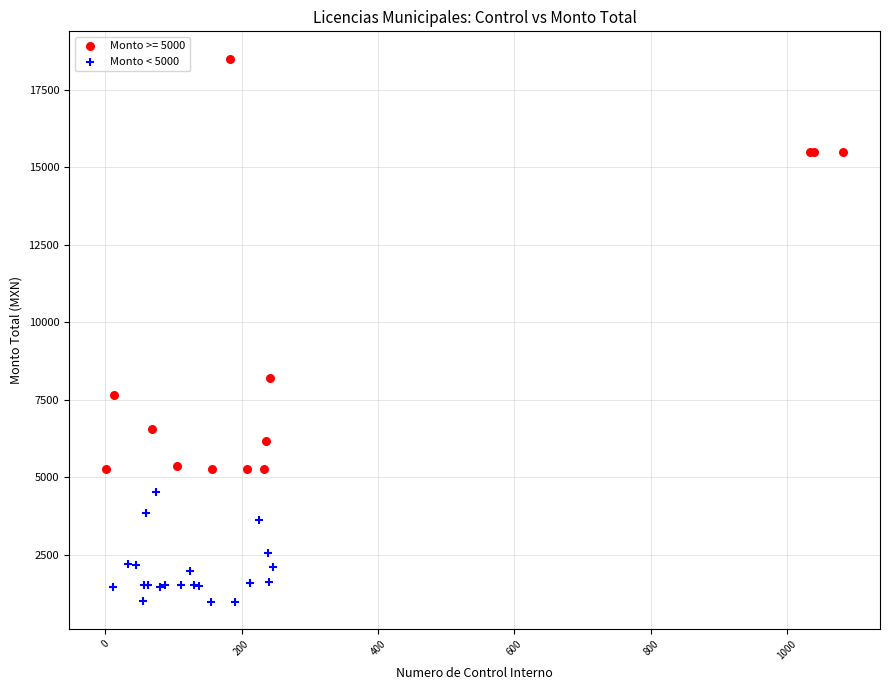

Which series reaches the minimum Y coordinate?

Monto < 5000